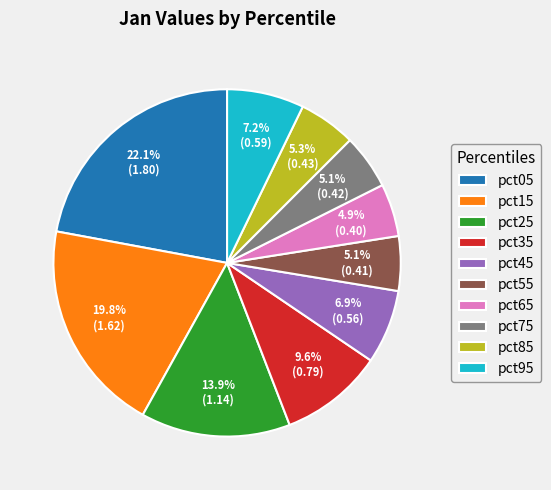

How many segments does this pie chart have?

10